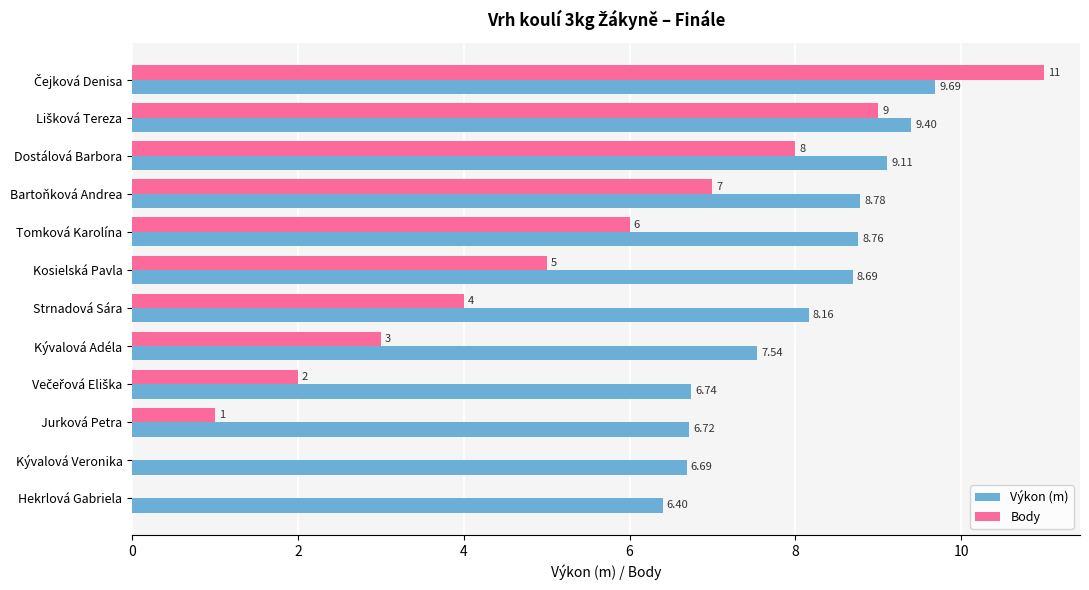

Which series changed the most between Strnadová Sára and Jurková Petra?

Body